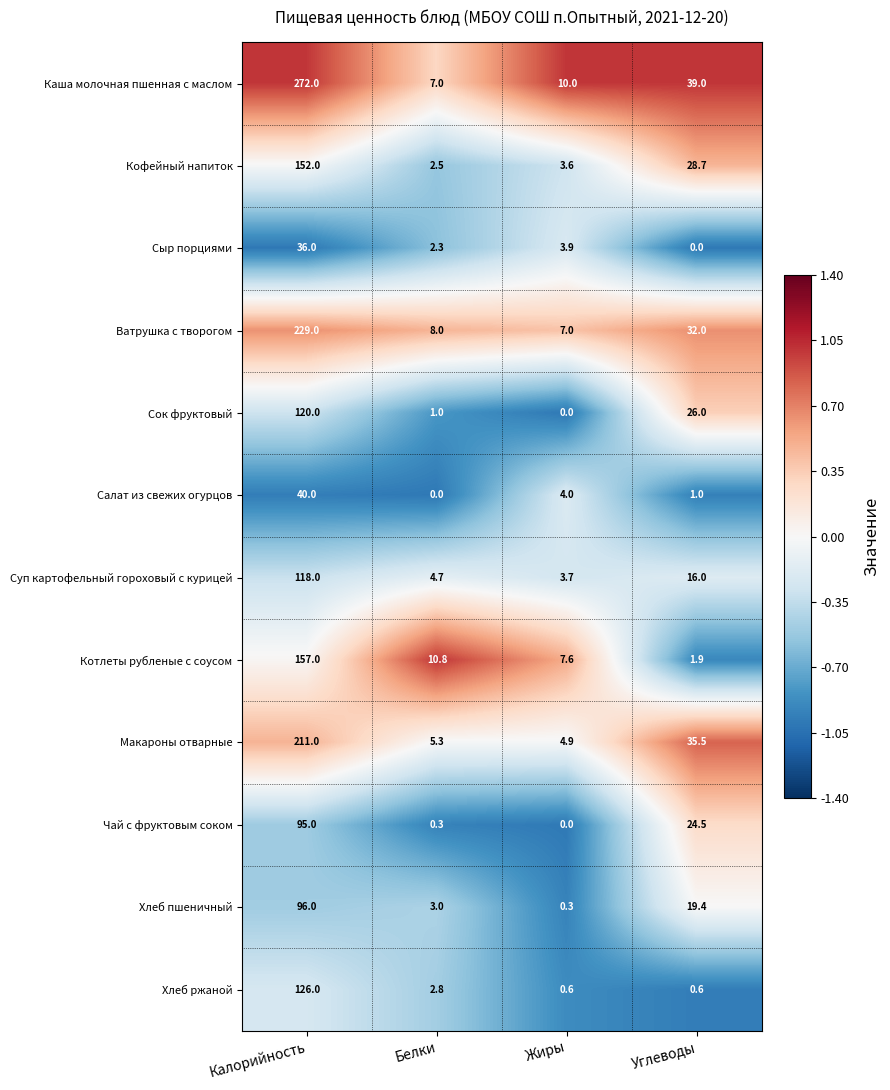

Where is Хлеб ржаной nearest to the value 63?

Белки